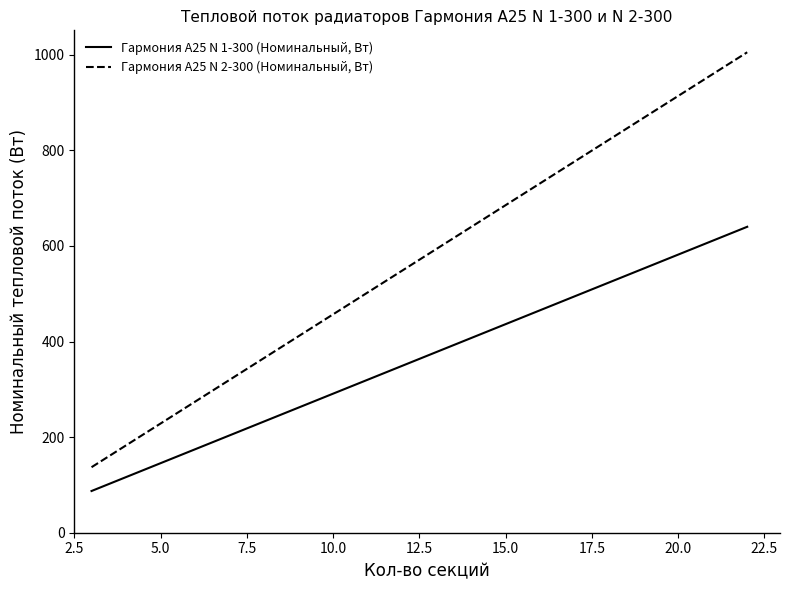

Which series has the largest total across all categories?

Гармония А25 N 2-300 (Номинальный, Вт)